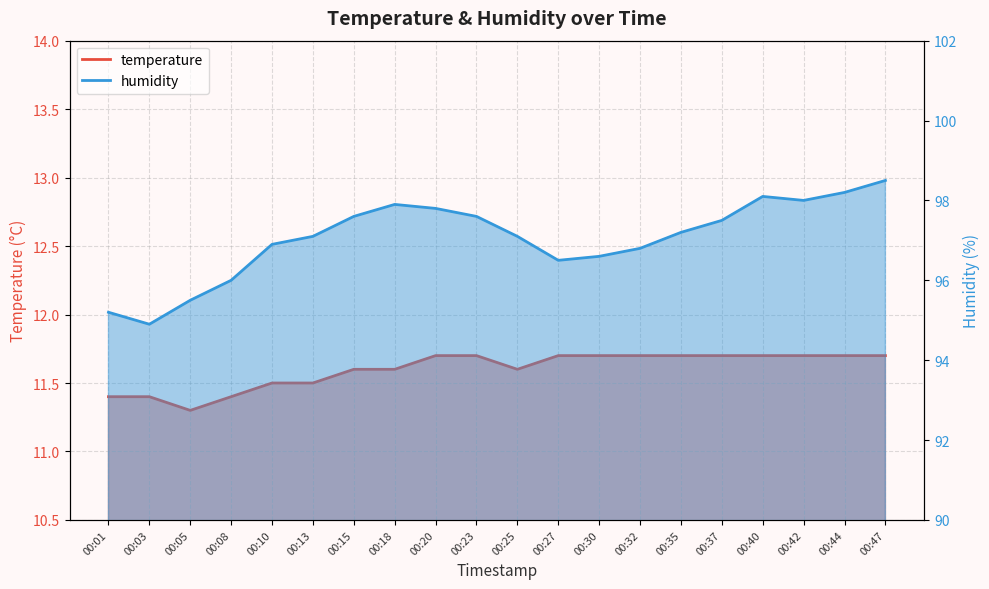

What is the difference between the humidity values at 00:27 and 00:25?

0.6